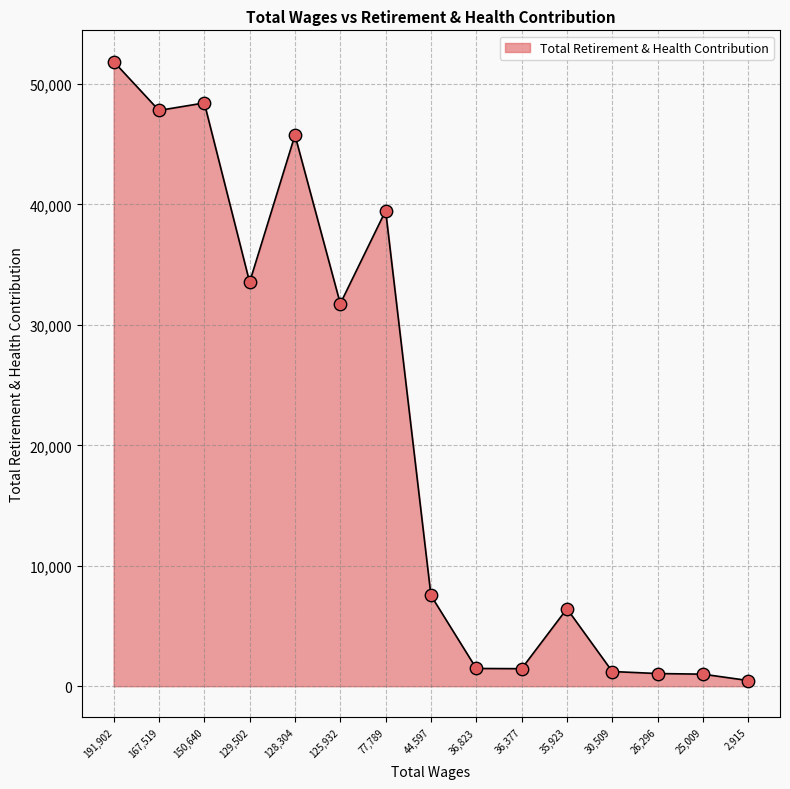

What is the ratio of the value at 125,932 to the value at 35,923?

4.9